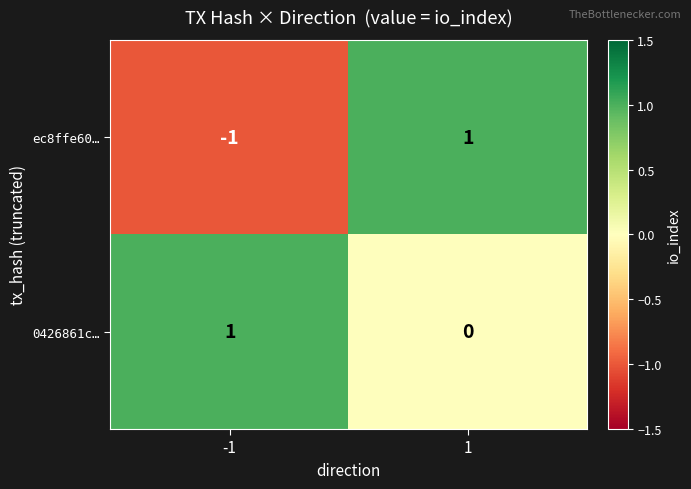

What is the total value across all series at 1?

1